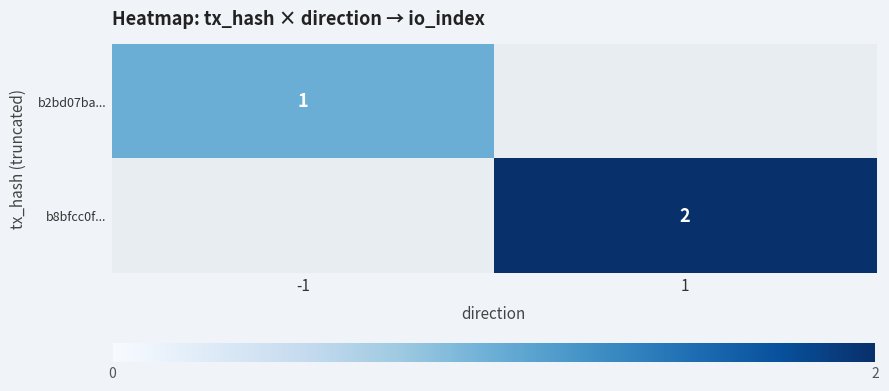

Between -1 and 1, which is larger?

1